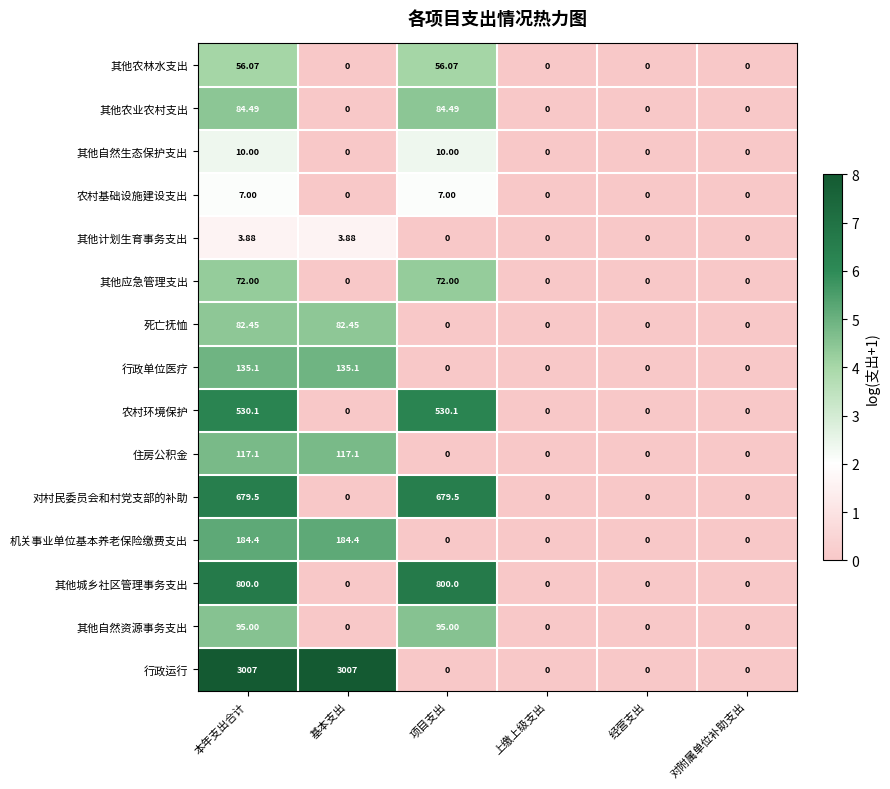

Which series has the largest total across all categories?

行政运行